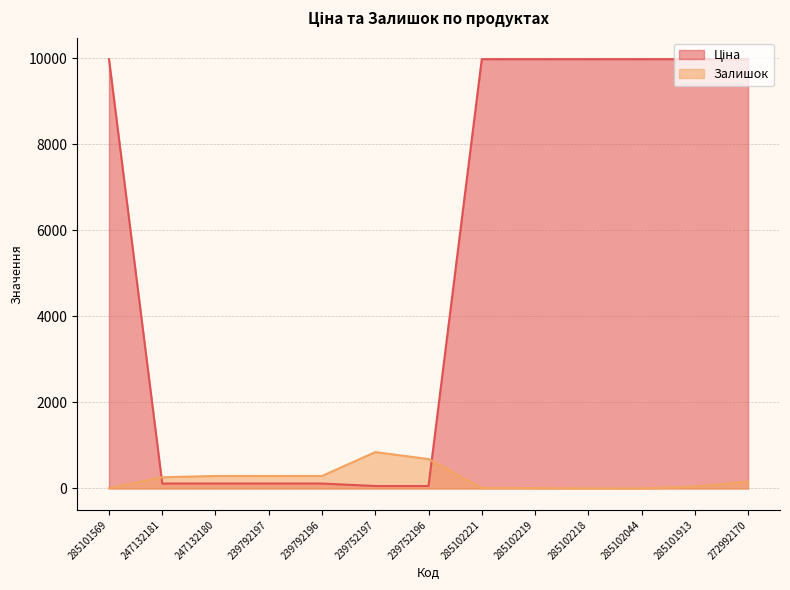

Which series has the largest range (max minus min)?

Ціна